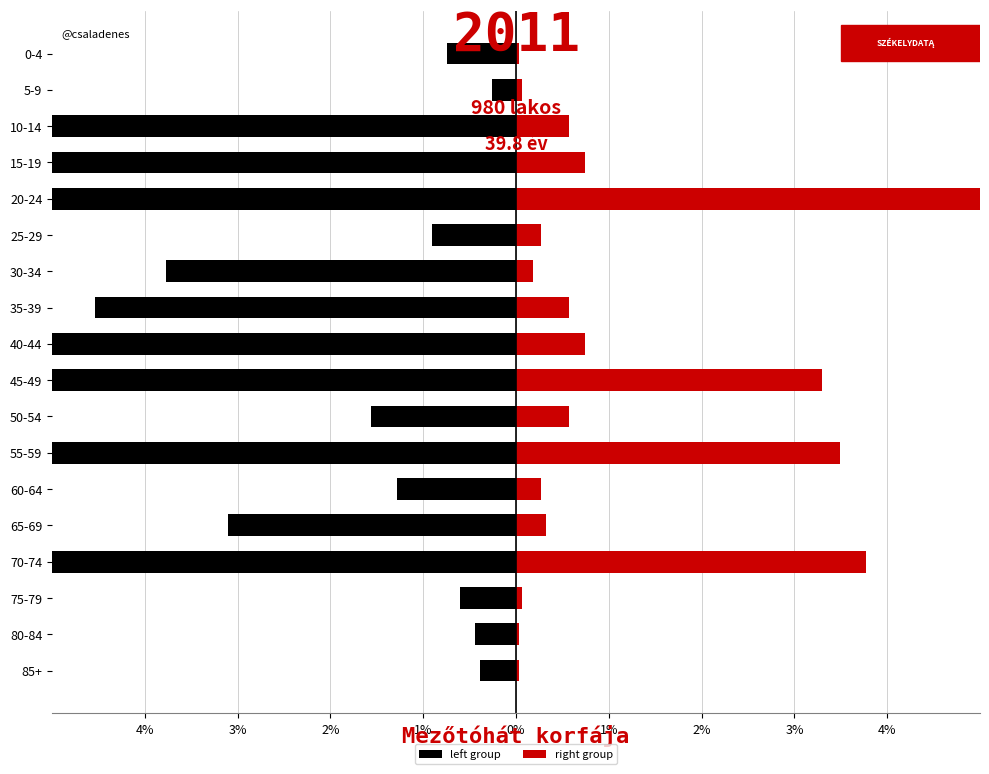

List the series in order of their overall mean, highest first.

right group, left group